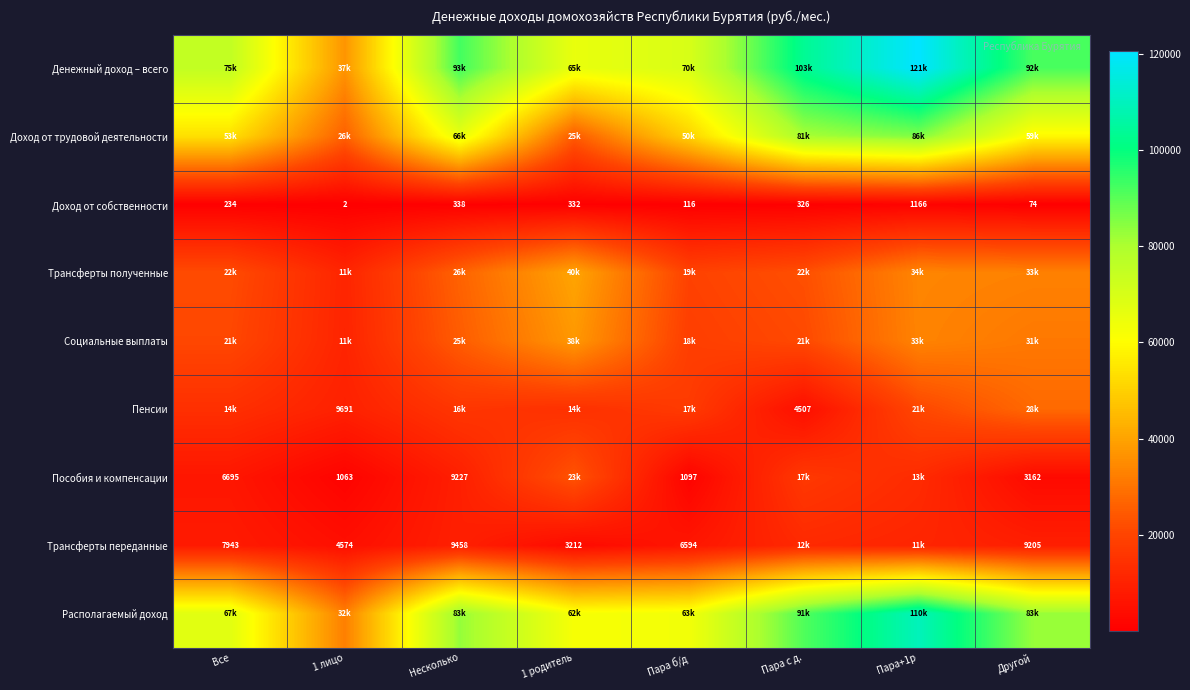

How many values in the Доход от собственности series are below 326?

4